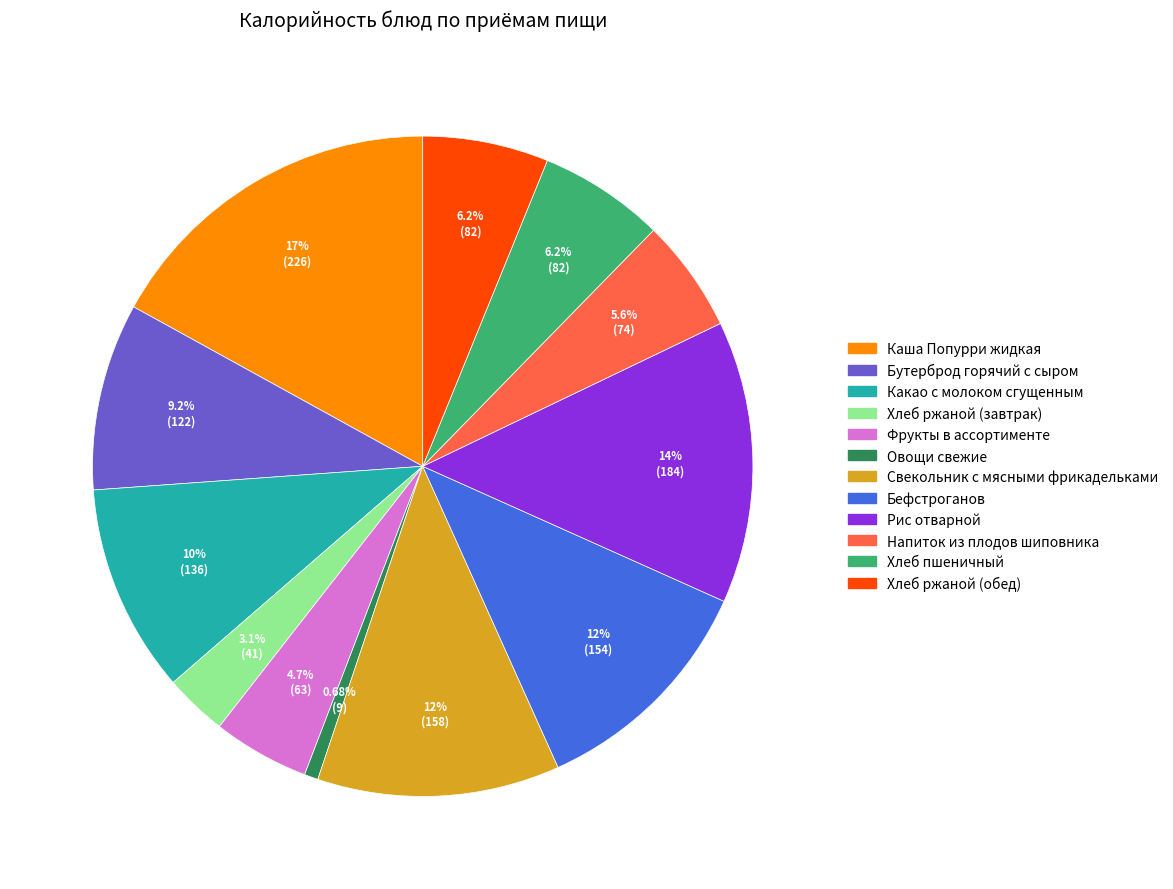

Which has a higher value, Какао с молоком сгущенным or Хлеб пшеничный?

Какао с молоком сгущенным